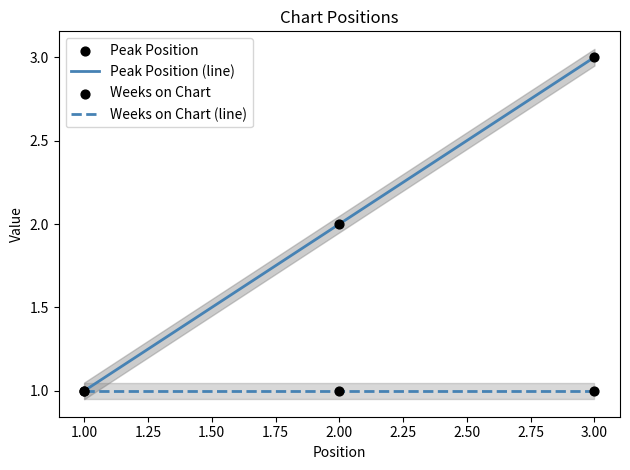

Which series has the largest total across all categories?

Peak Position (line)